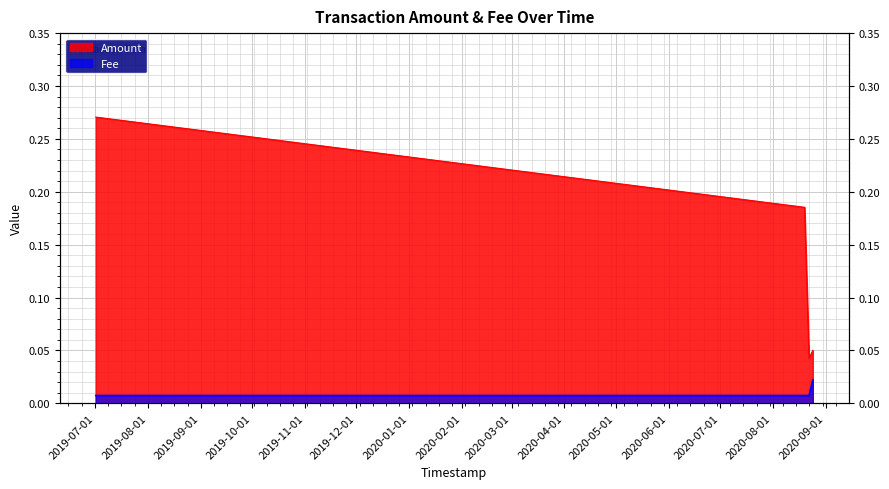

What is the total value across all series at 2020-08-22 06:37:09?

0.1